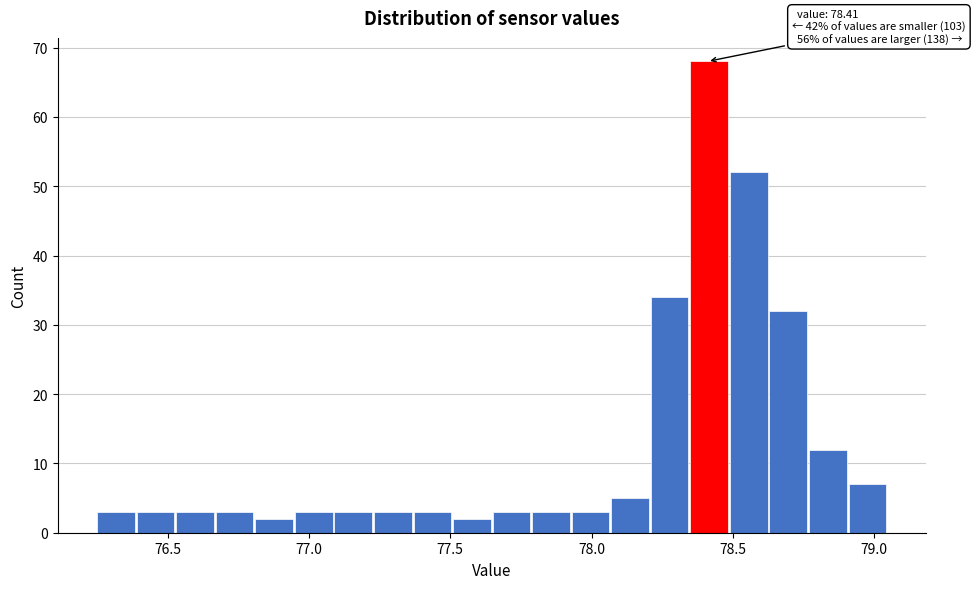

Around what value on the x-axis is the tallest bar? Give the approximate position of its centre, as read against the axis.

78.40